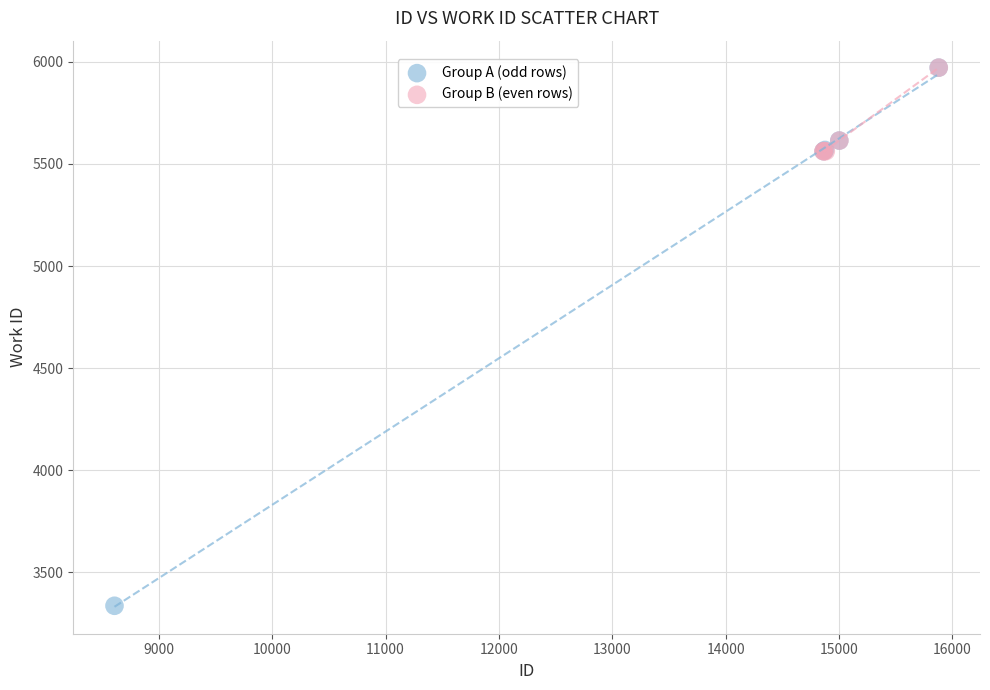

Which series reaches the minimum Y coordinate?

Group A (odd rows)